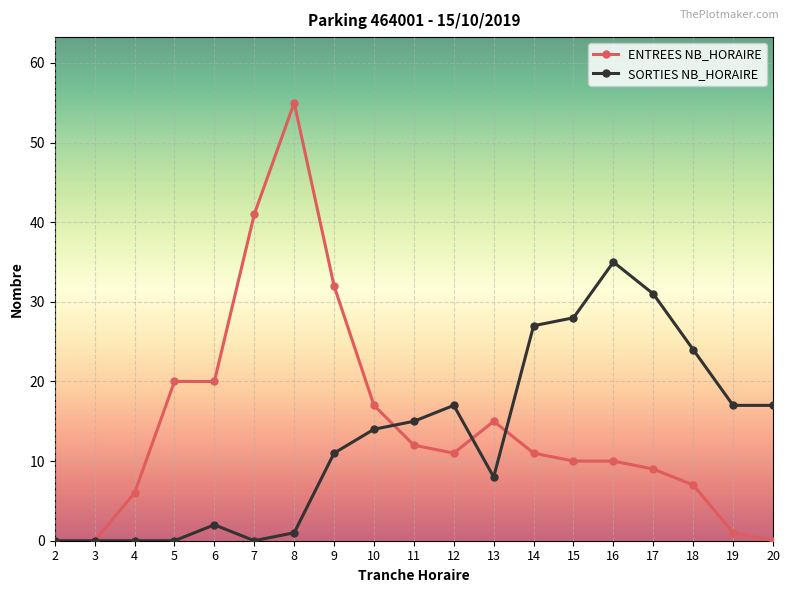

The SORTIES NB_HORAIRE series shows 2 at 6. True or false?

True